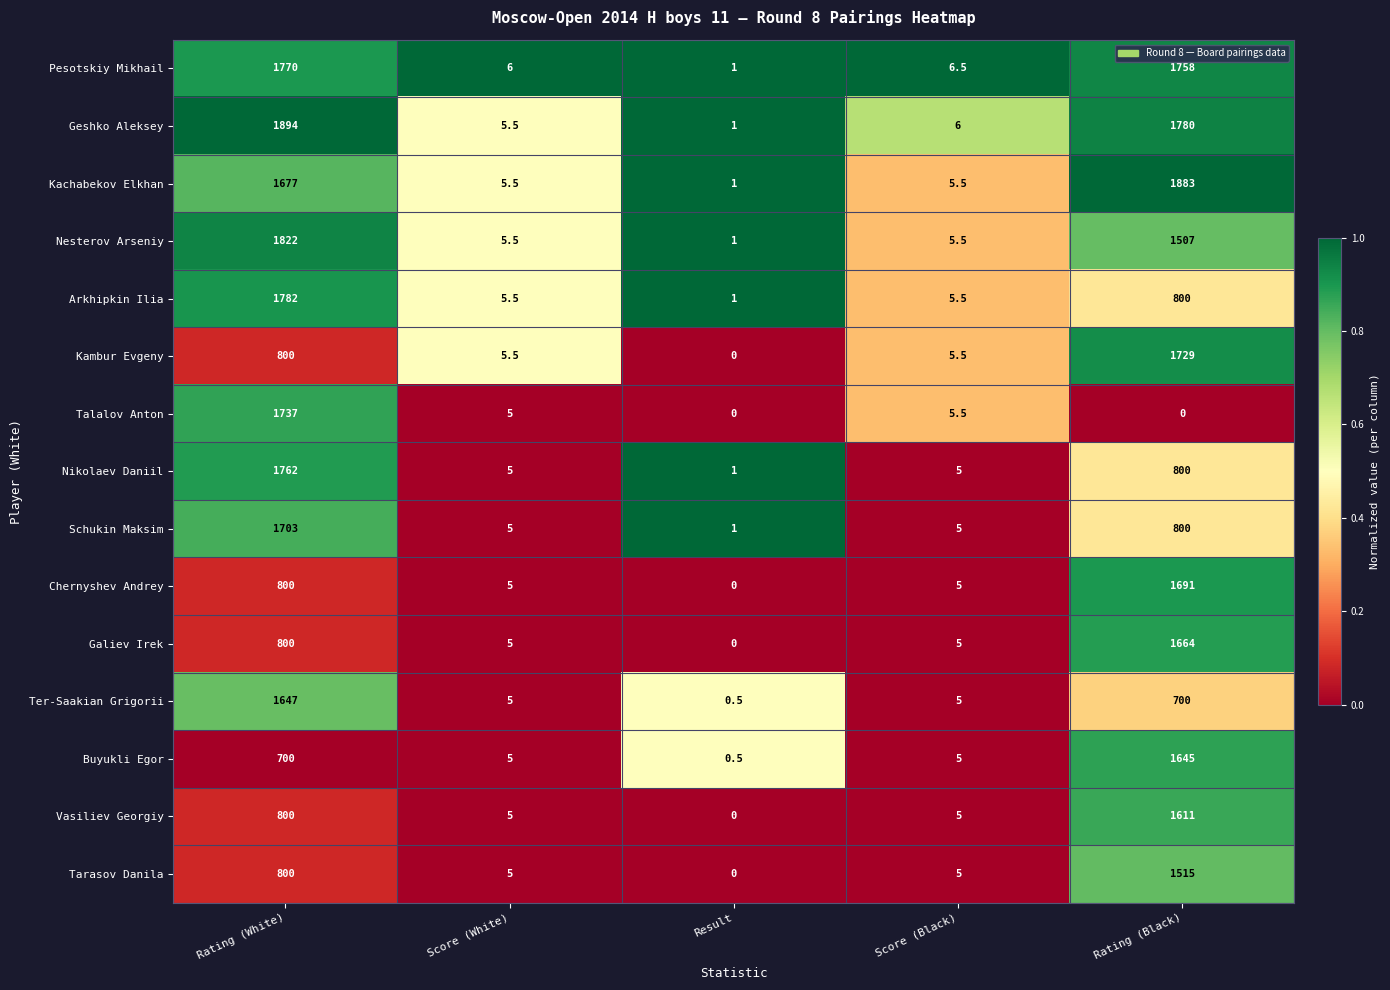

List the series in order of their peak value, lowest first.

Tarasov Danila, Vasiliev Georgiy, Buyukli Egor, Ter-Saakian Grigorii, Galiev Irek, Chernyshev Andrey, Schukin Maksim, Kambur Evgeny, Talalov Anton, Nikolaev Daniil, Pesotskiy Mikhail, Arkhipkin Ilia, Nesterov Arseniy, Kachabekov Elkhan, Geshko Aleksey